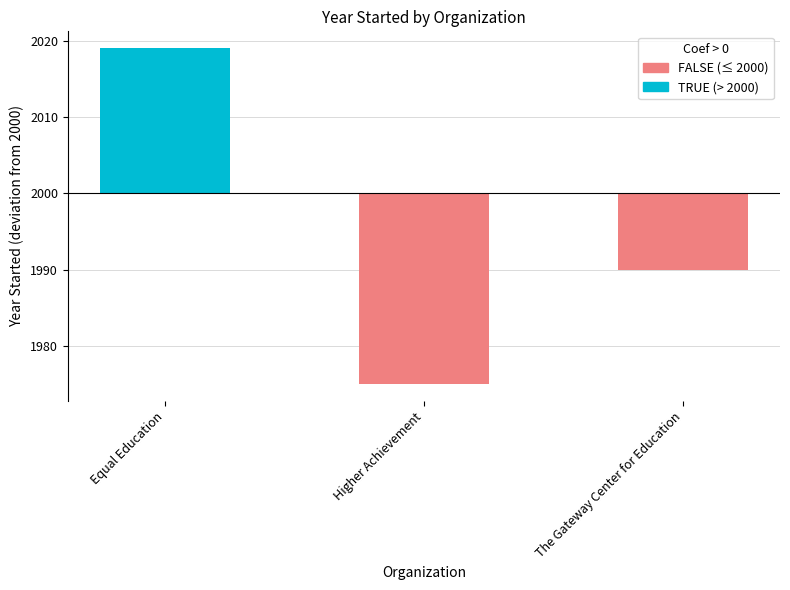

List the labels in order of value, smallest first.

Higher Achievement, The Gateway Center for Education, Equal Education